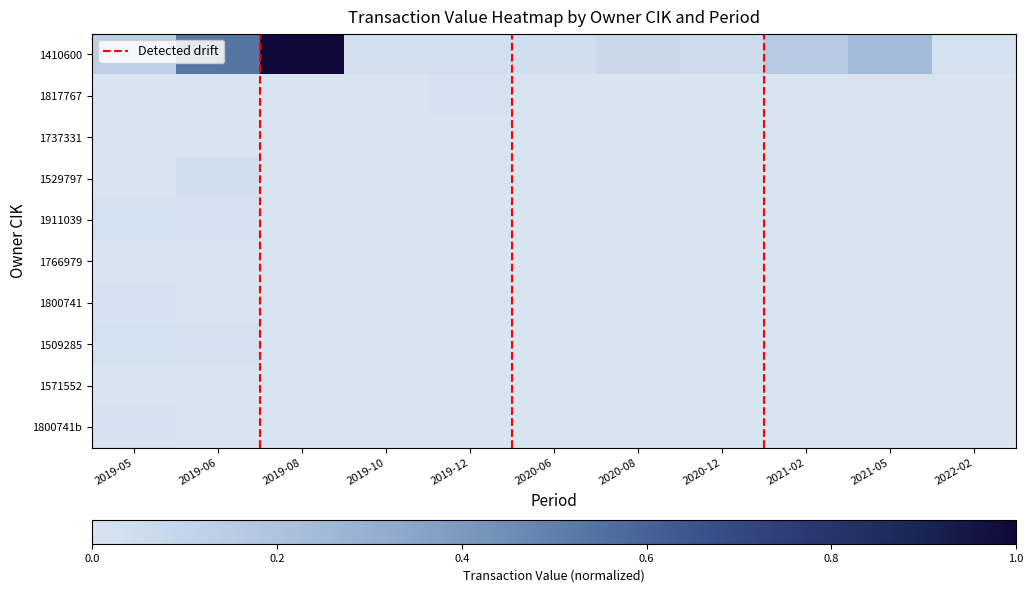

Reading left to right, list all the values displayed in this chart.

1410600: 0.1	0.5	1.0	0.0	0.0	0.0	0.1	0.1	0.2	0.2	0.0
1817767: 0.0	0.0	0.0	0.0	0.0	0.0	0.0	0.0	0.0	0.0	0.0
1737331: 0.0	0.0	0.0	0.0	0.0	0.0	0.0	0.0	0.0	0.0	0.0
1529797: 0.0	0.0	0.0	0.0	0.0	0.0	0.0	0.0	0.0	0.0	0.0
1911039: 0.0	0.0	0.0	0.0	0.0	0.0	0.0	0.0	0.0	0.0	0.0
1766979: 0.0	0.0	0.0	0.0	0.0	0.0	0.0	0.0	0.0	0.0	0.0
1800741: 0.0	0.0	0.0	0.0	0.0	0.0	0.0	0.0	0.0	0.0	0.0
1509285: 0.0	0.0	0.0	0.0	0.0	0.0	0.0	0.0	0.0	0.0	0.0
1571552: 0.0	0.0	0.0	0.0	0.0	0.0	0.0	0.0	0.0	0.0	0.0
1800741b: 0.0	0.0	0.0	0.0	0.0	0.0	0.0	0.0	0.0	0.0	0.0